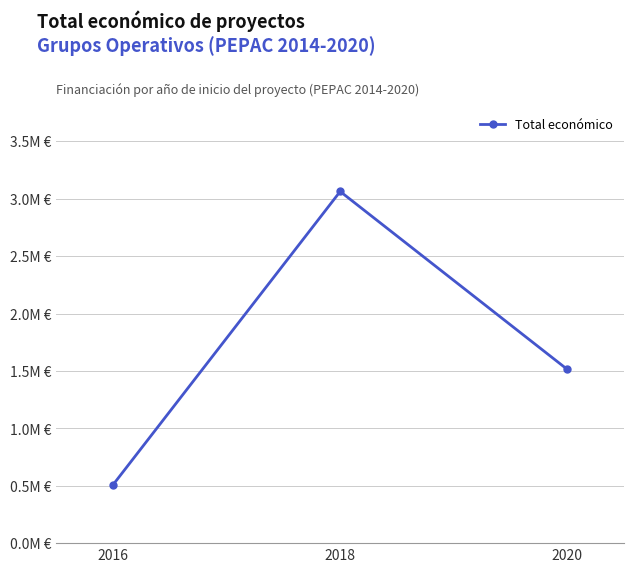

Is it true that the value at 2016 is 509203?

True